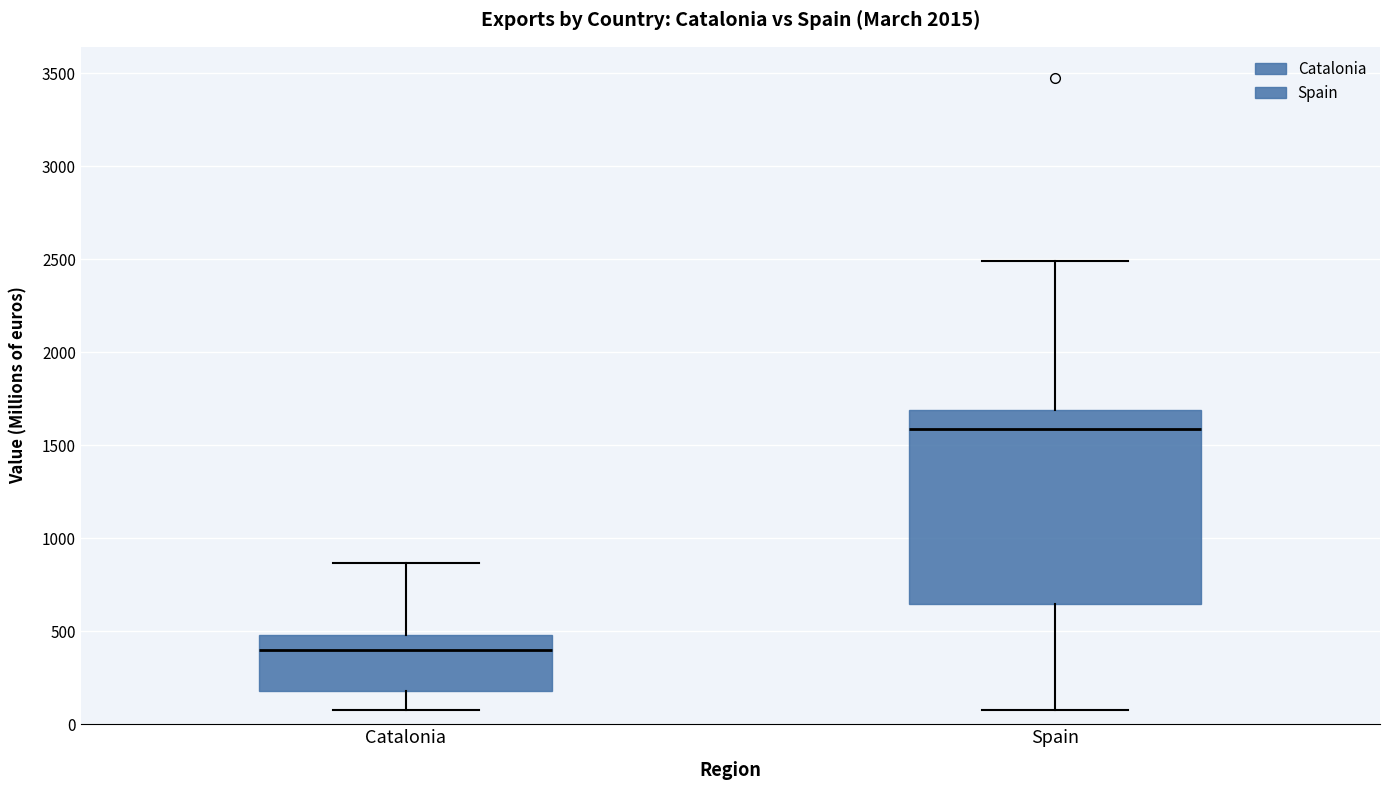

Comparing the boxes themselves (not the whiskers), which one is the tallest?

Spain